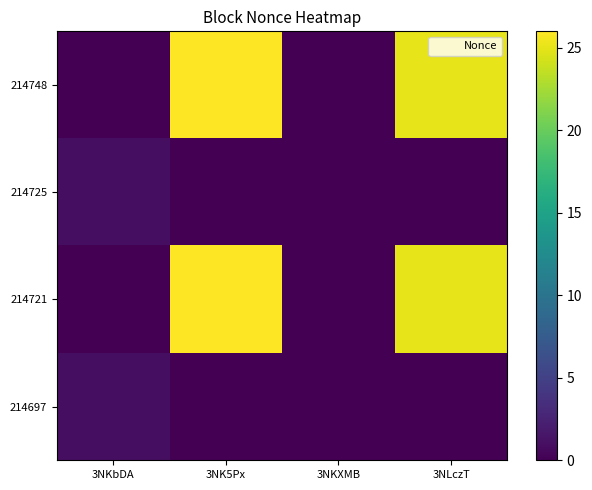

Reading left to right, what are all the values shown in this chart?

214748: 3NKbDA=0	3NK5Px=26	3NKXMB=0	3NLczT=25
214725: 3NKbDA=1	3NK5Px=0	3NKXMB=0	3NLczT=0
214721: 3NKbDA=0	3NK5Px=26	3NKXMB=0	3NLczT=25
214697: 3NKbDA=1	3NK5Px=0	3NKXMB=0	3NLczT=0